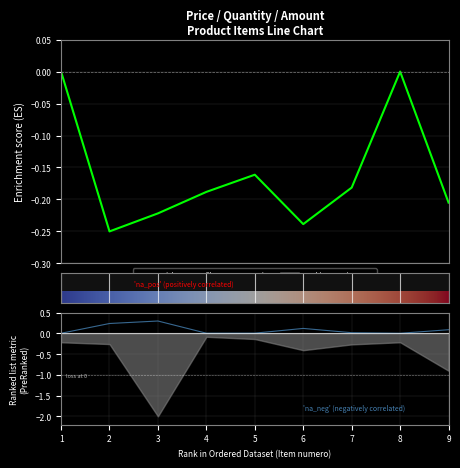

In precio_unitario_estimado, how many points are higher than both neighbors (excluding endpoints)?

2